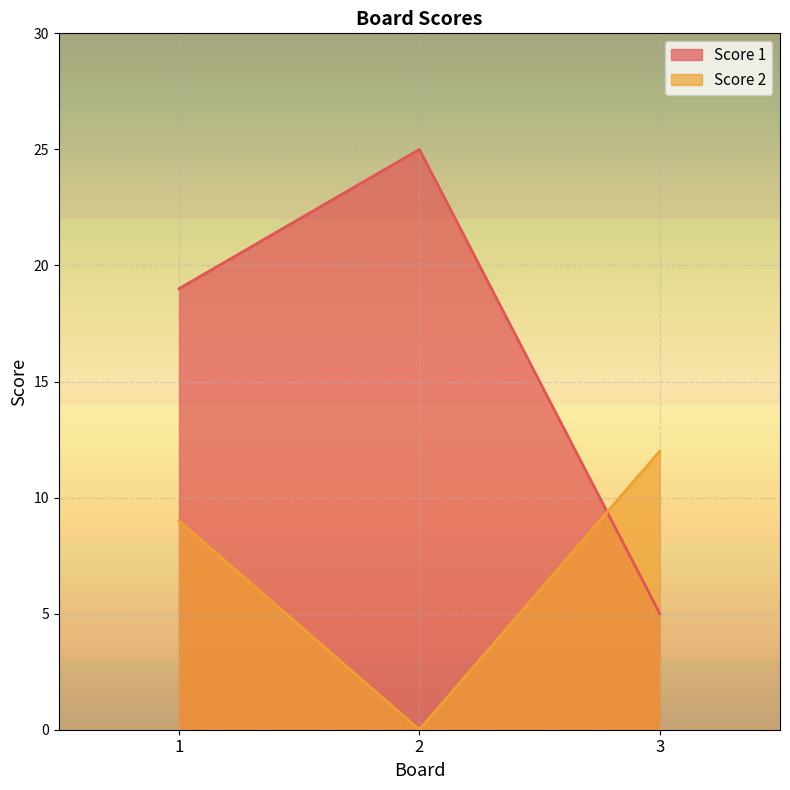

At how many categories does at least one series exceed 8?

3